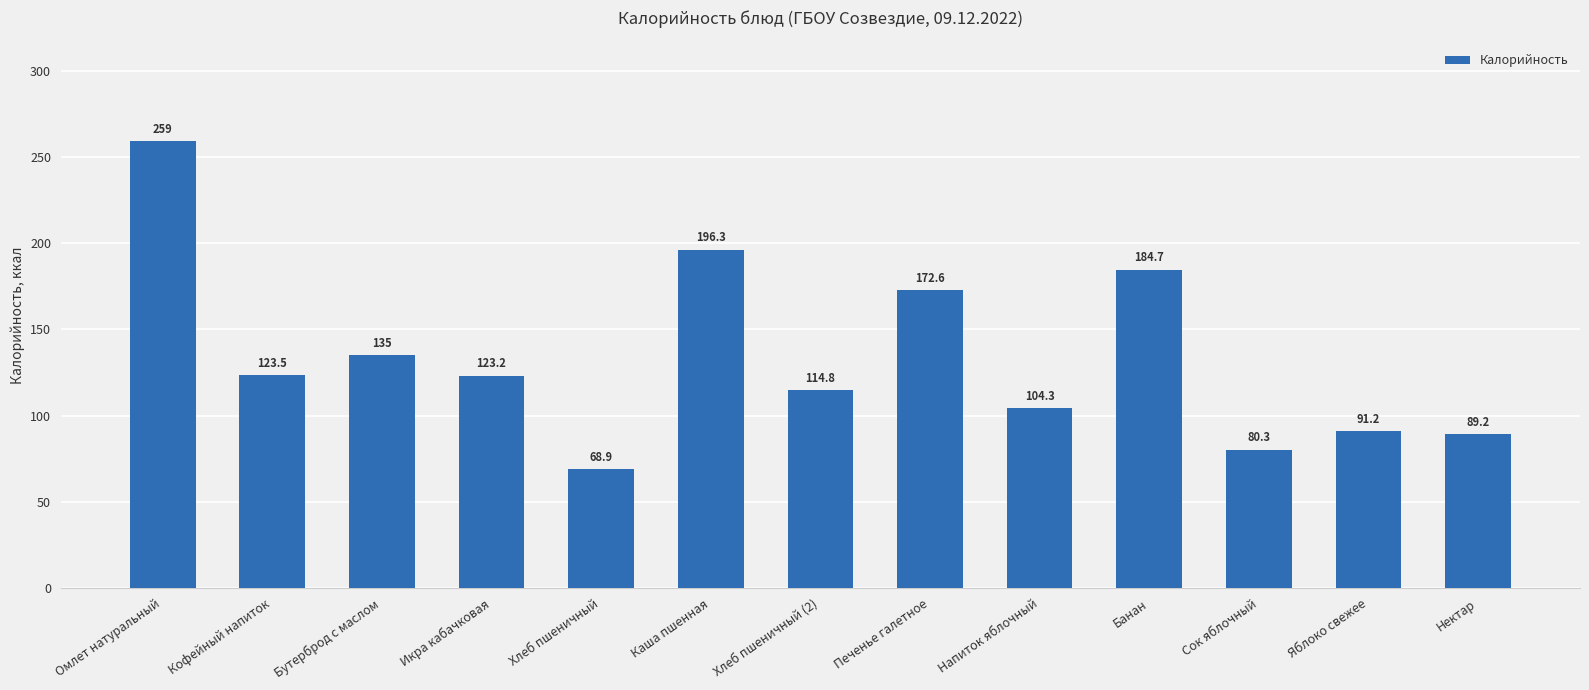

What is the label of the 7th bar from the left?

Хлеб пшеничный (2)